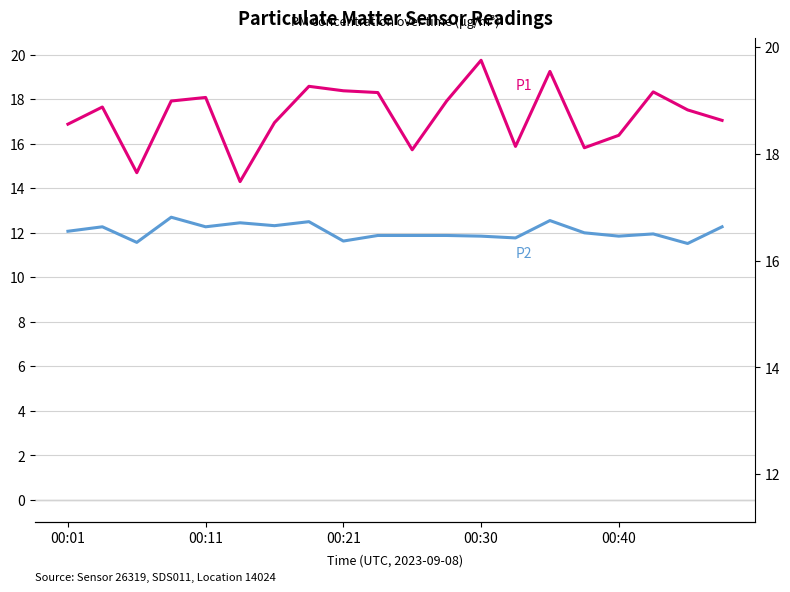

True or false: P1 and P2 intersect in this chart.

False